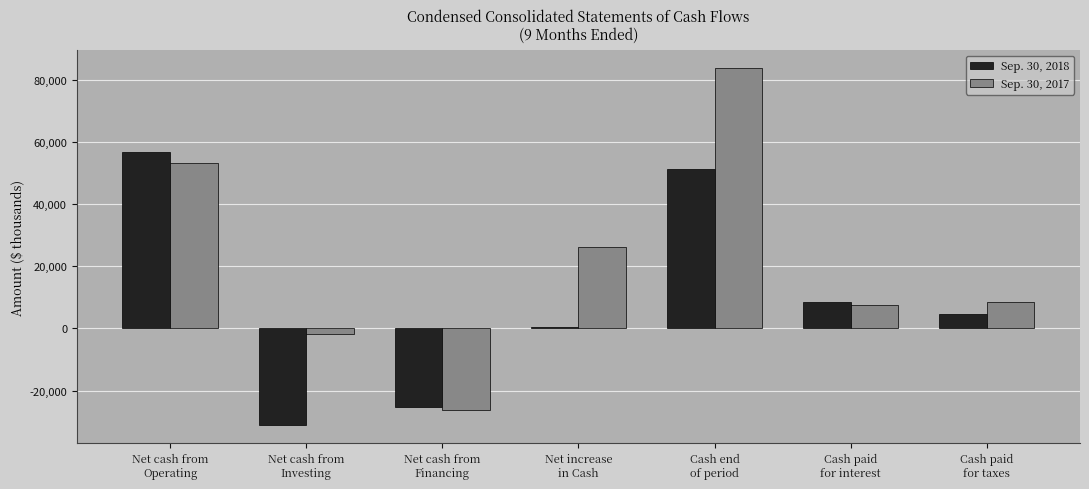

Between Net cash from
Investing and Cash end
of period, which series saw the biggest shift?

Sep. 30, 2017